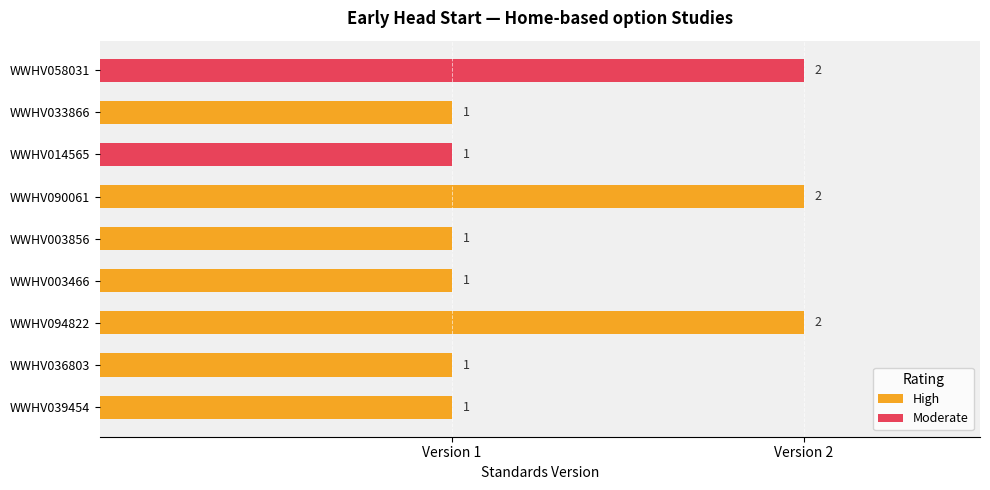

Are the bars grouped side by side (vs. stacked)?

No